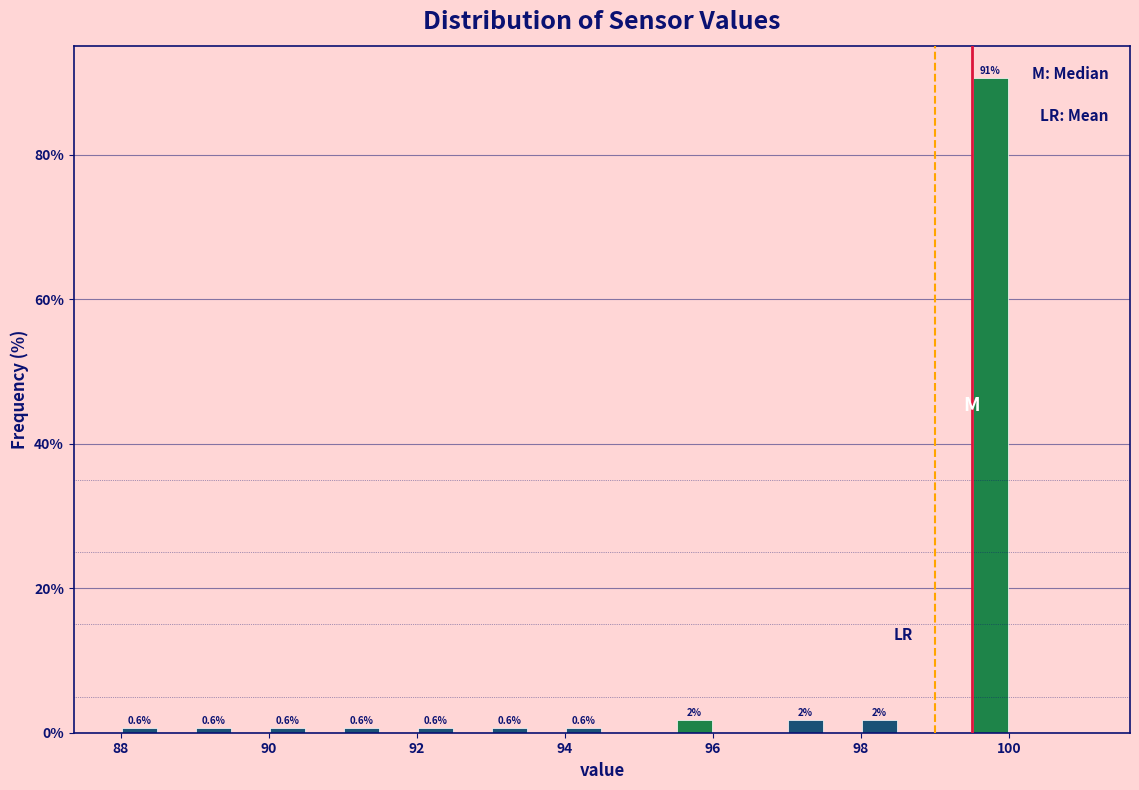

Read against the x-axis, roughly where is the centre of the tallest bar?

99.8